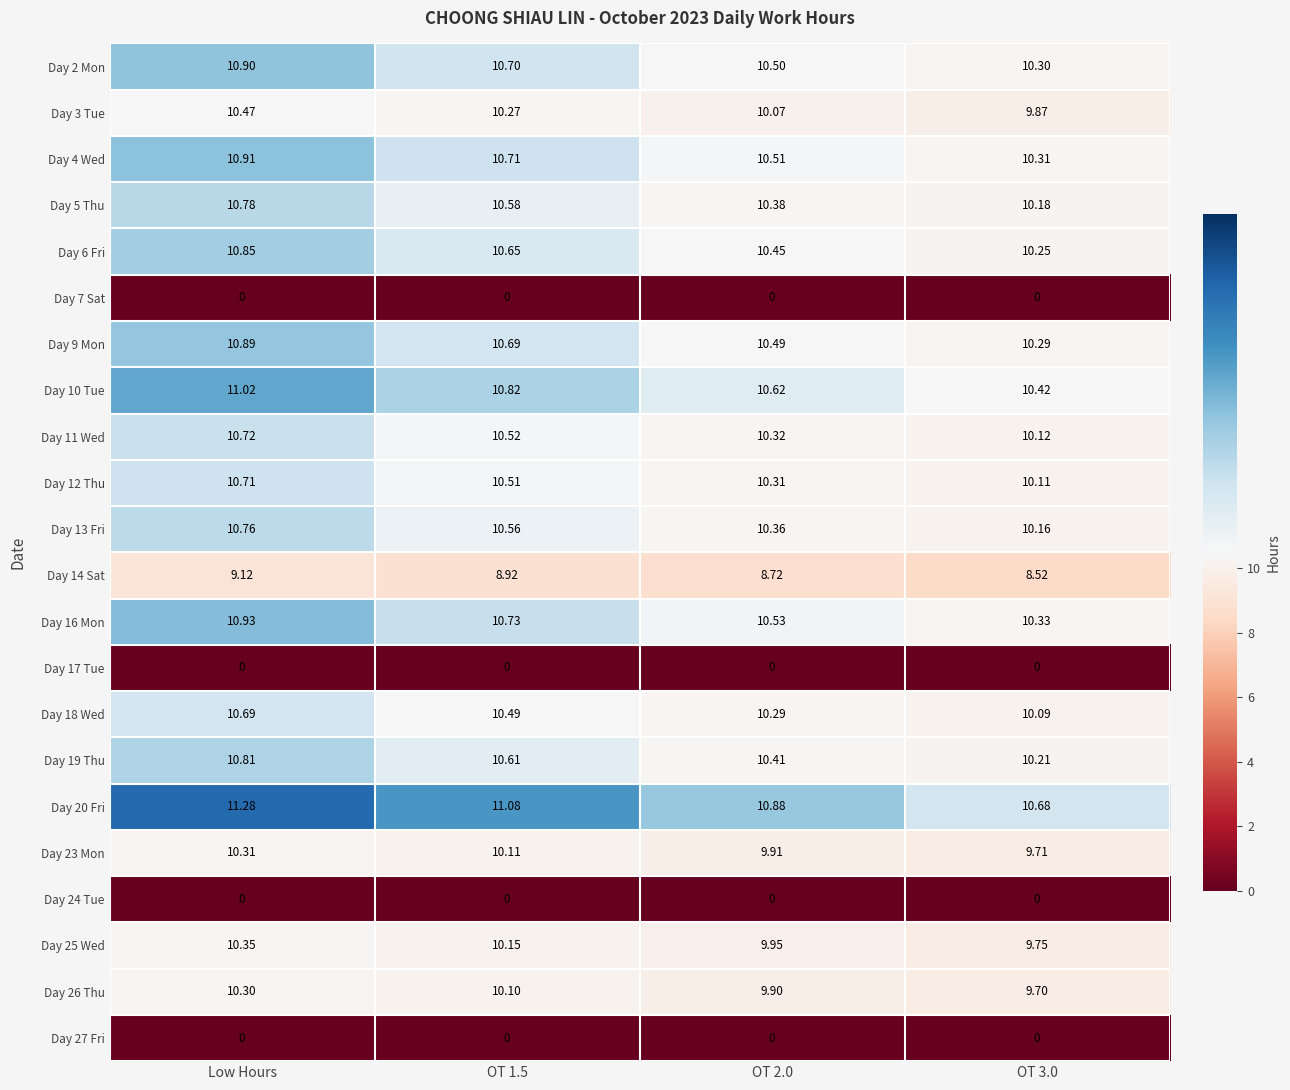

Is the value of Day 26 Thu at OT 3.0 greater than the value of Day 24 Tue at Low Hours?

Yes